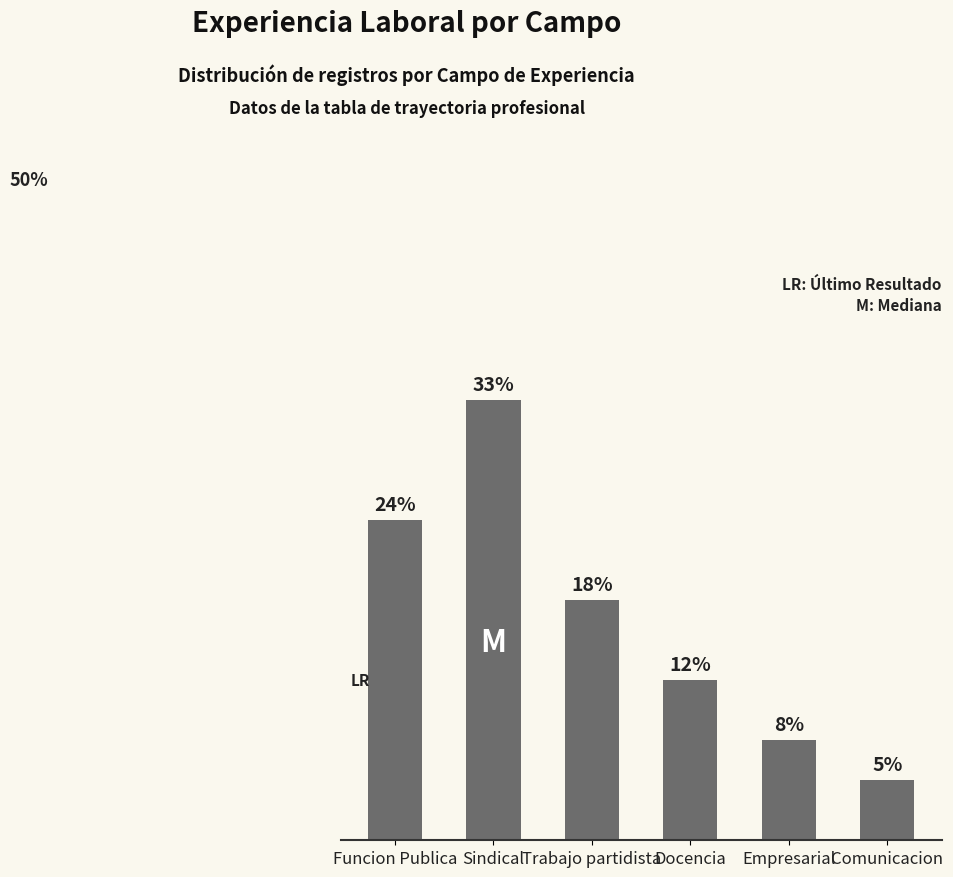

Are the bars grouped side by side (vs. stacked)?

No